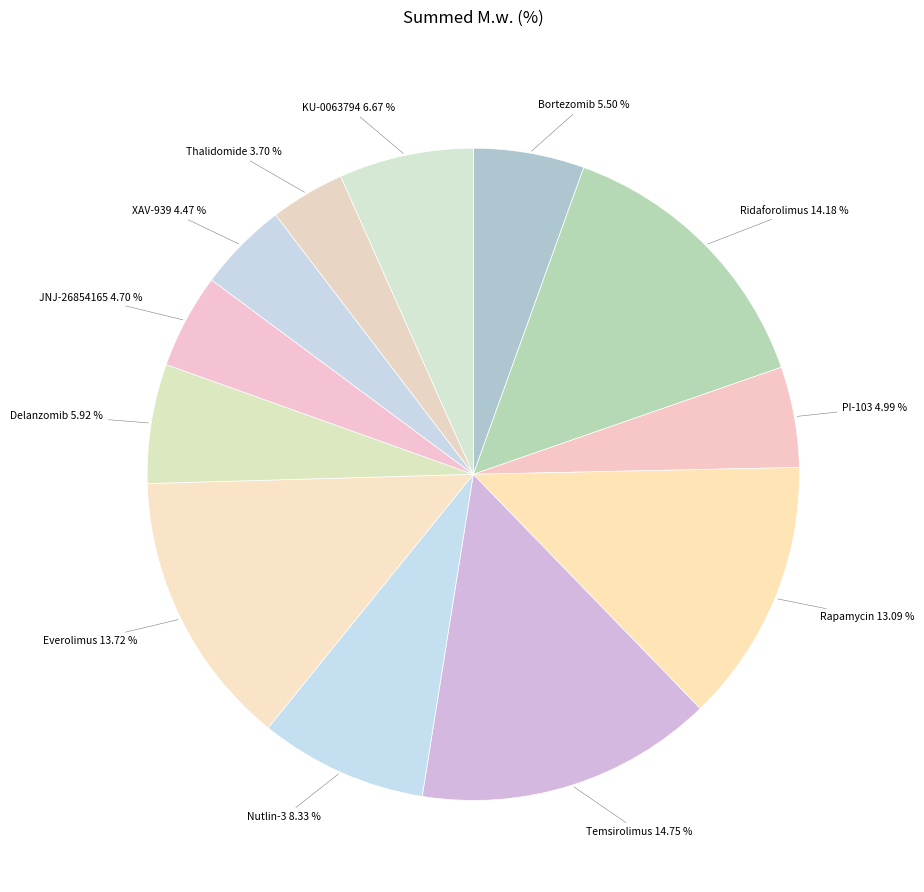

Which slice is the smallest?

Thalidomide